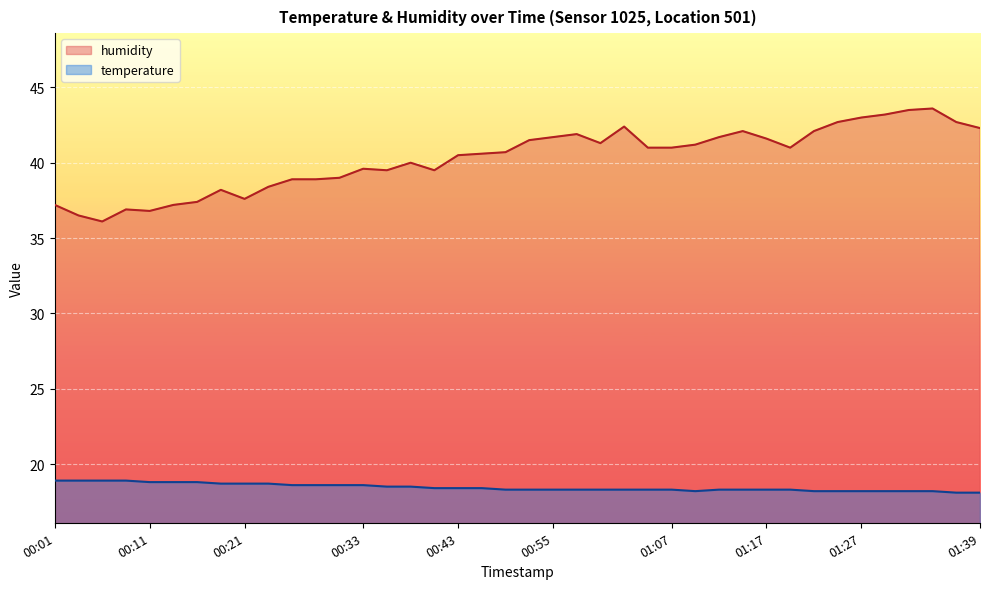

At which category is the sum across all series the highest?

01:34